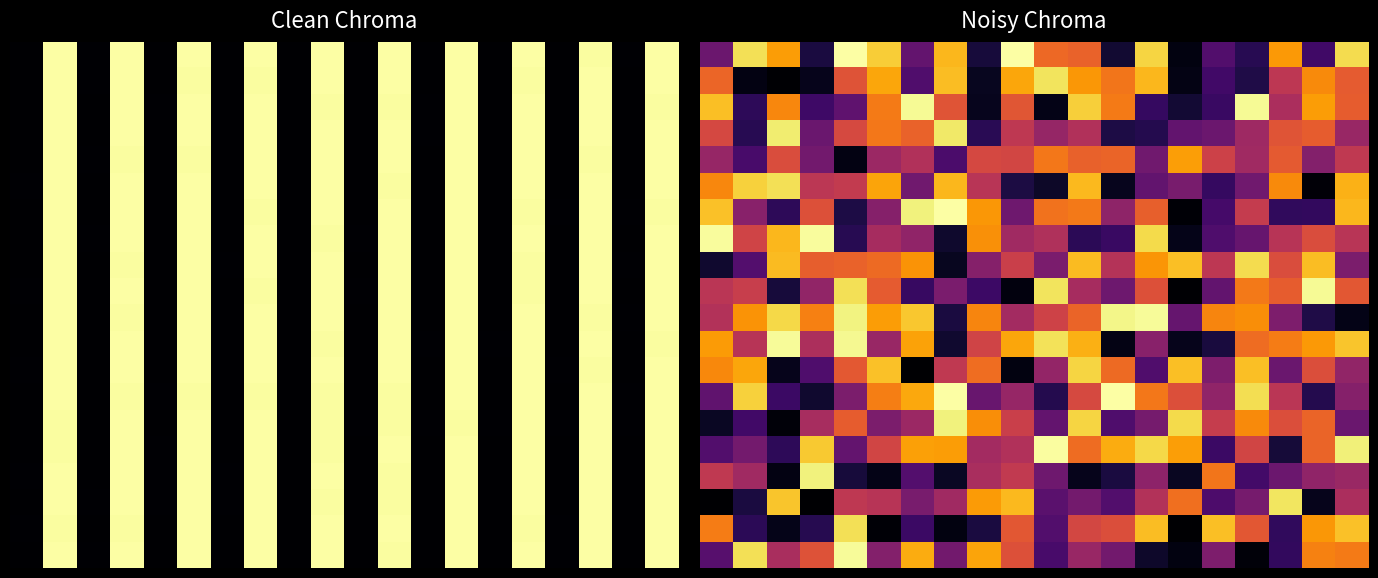

Count the number of categories in the chart.

20